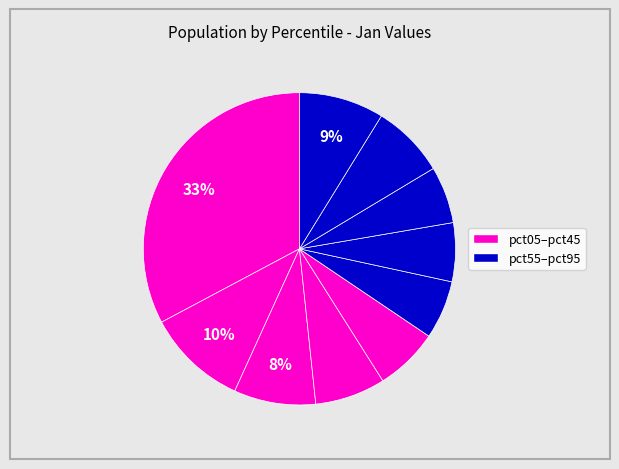

Count the number of slices in the pie.

10